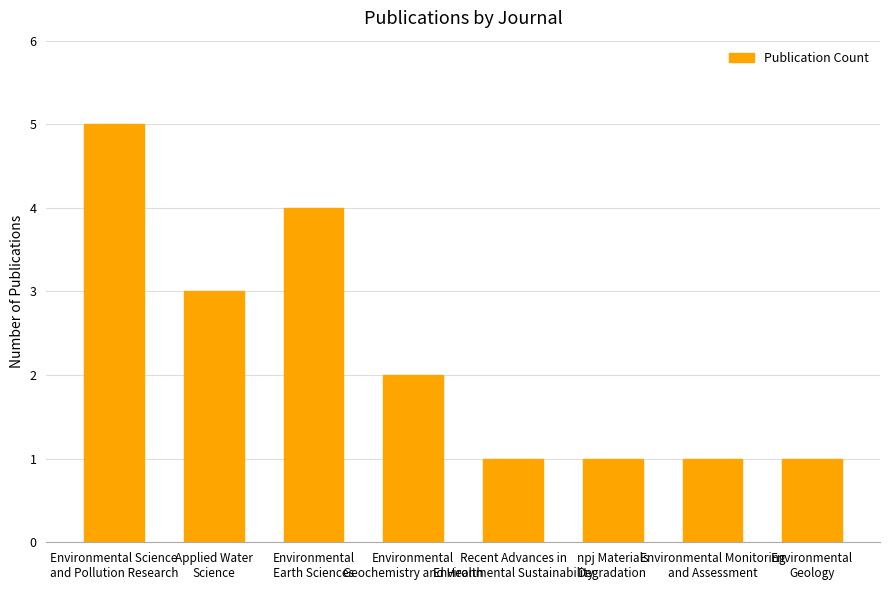

Reading right to left, extract all data points from this chart.

1	1	1	1	2	4	3	5